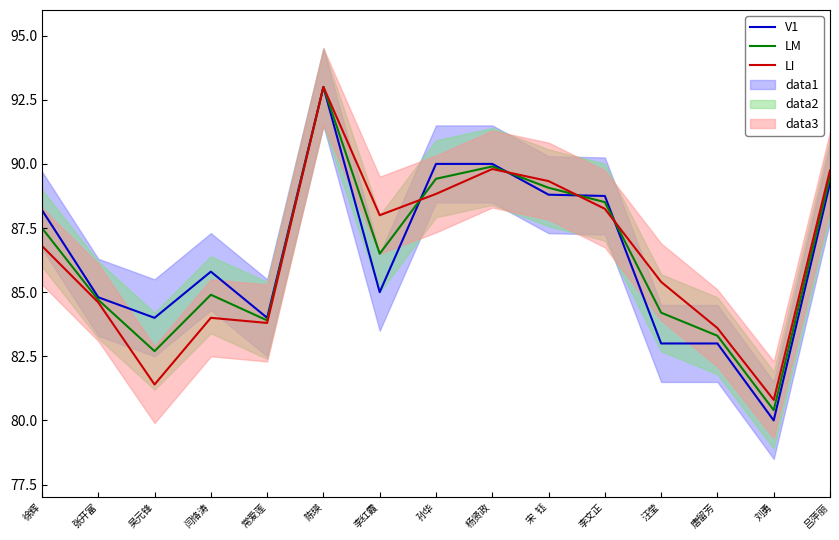

After their last crossing, which series has the higher values: LM or V1?

LM